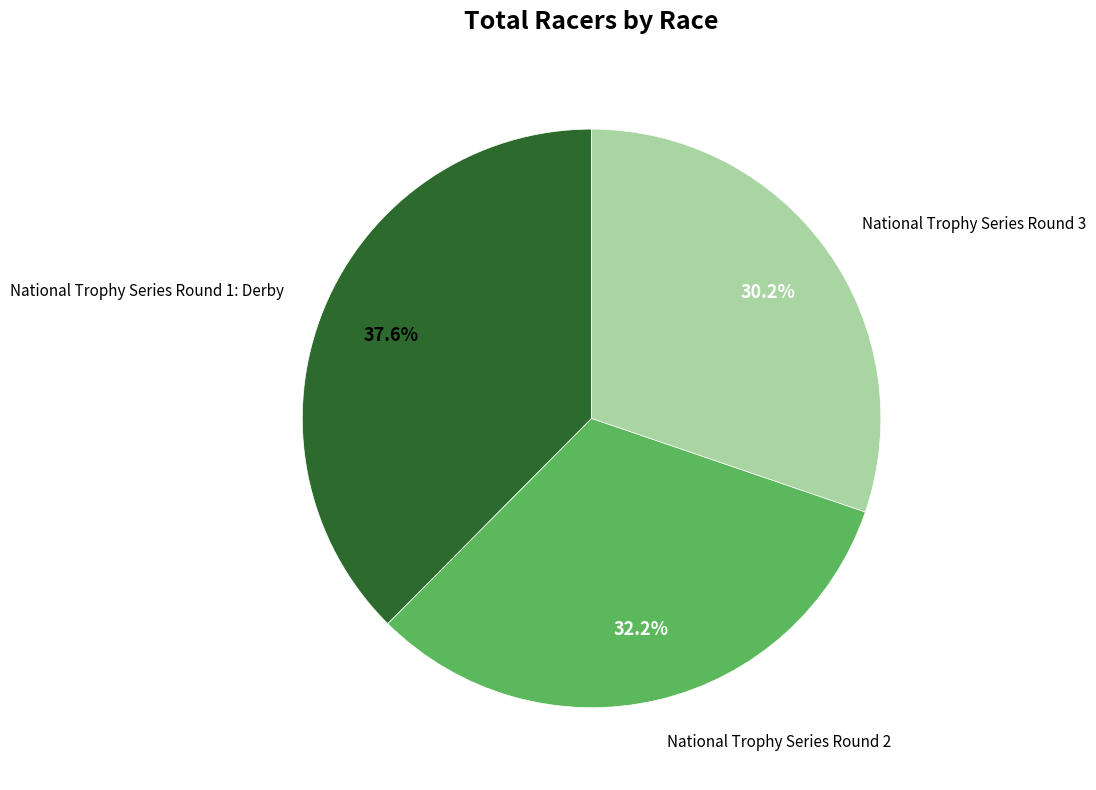

The National Trophy Series Round 3 slice represents 16% of the pie. True or false?

False